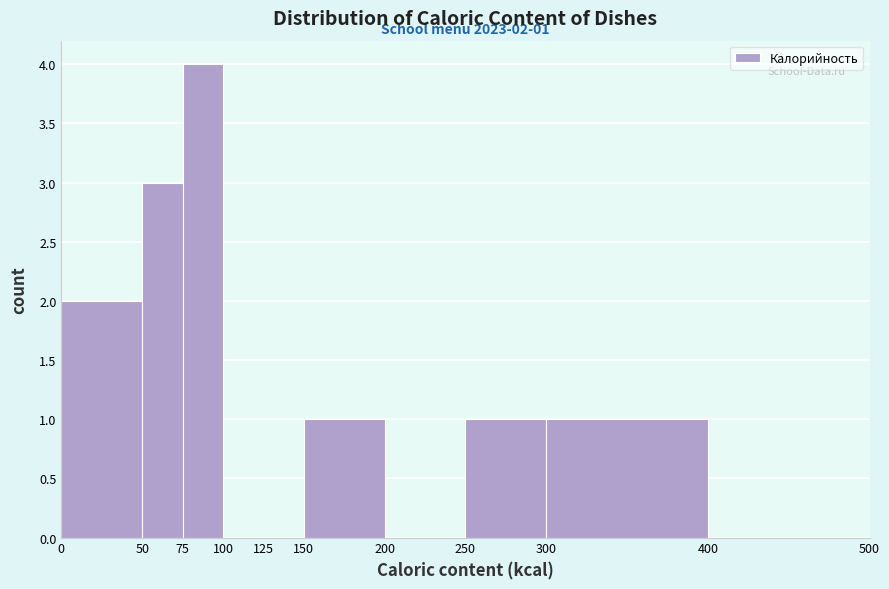

Which range on the x-axis has the tallest bar?

75 to 100